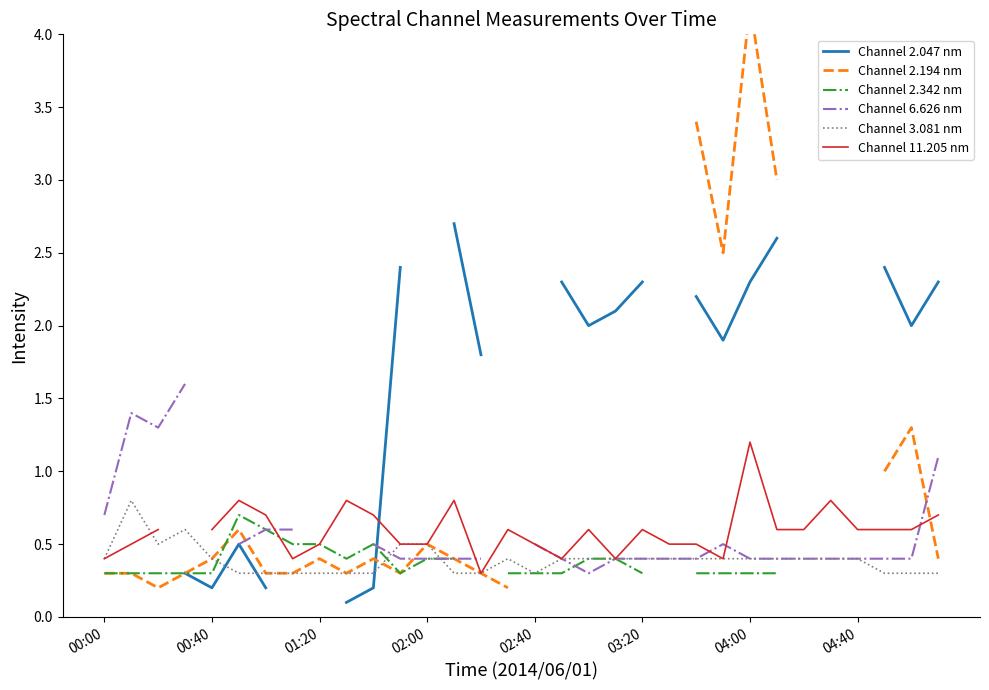

How many interior local valleys does the Channel 2.194 nm series have?

4